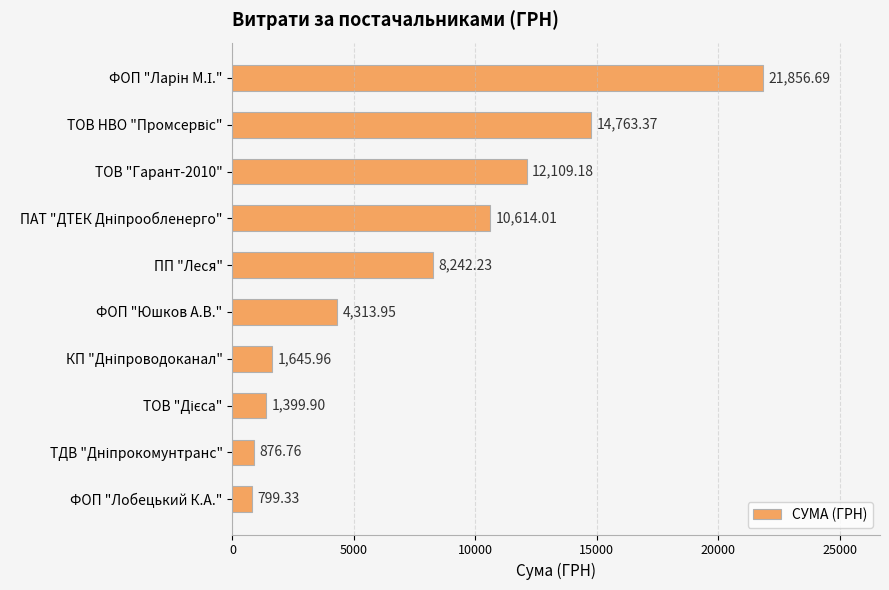

At which category does the chart reach its minimum across all series?

ФОП "Лобецький К.А."